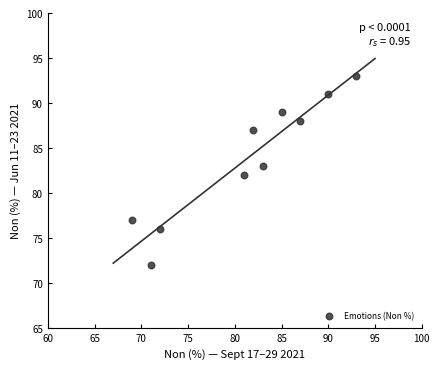

What is the range of X values (max minus min)?

24